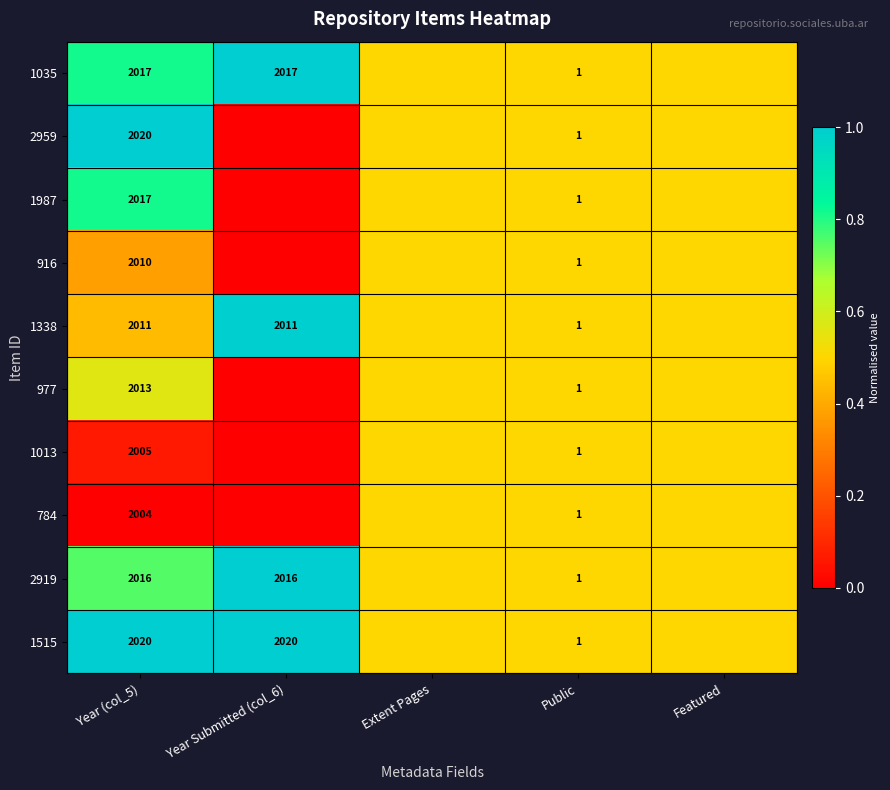

The value of 1338 at Year Submitted (col_6) is 2011.0. True or false?

True